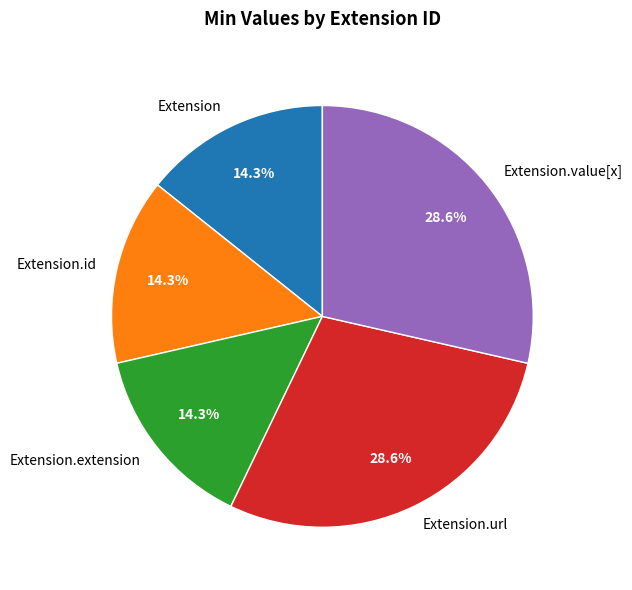

Does Extension represent more than half of the total?

No